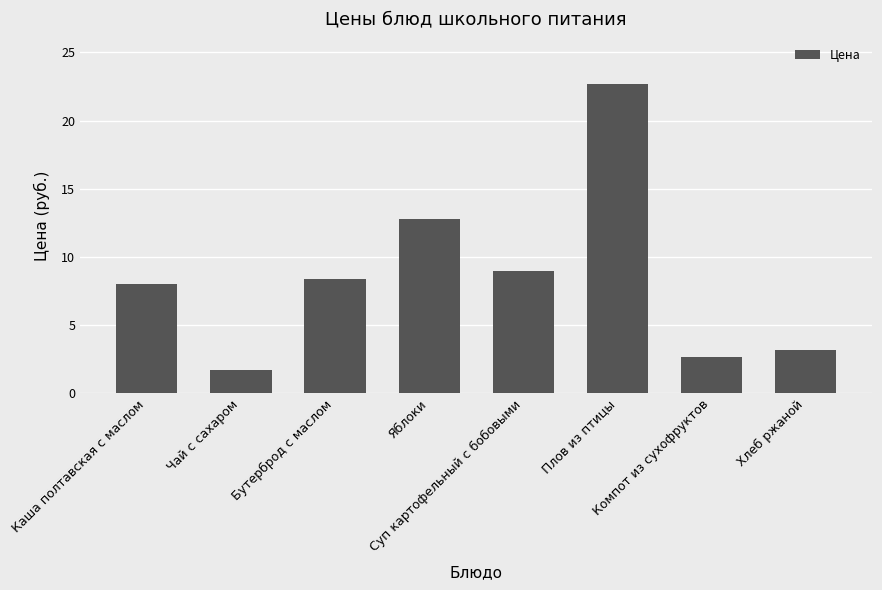

Reading left to right, list all the values displayed in this chart.

8.0	1.7	8.4	12.8	9.0	22.7	2.7	3.2